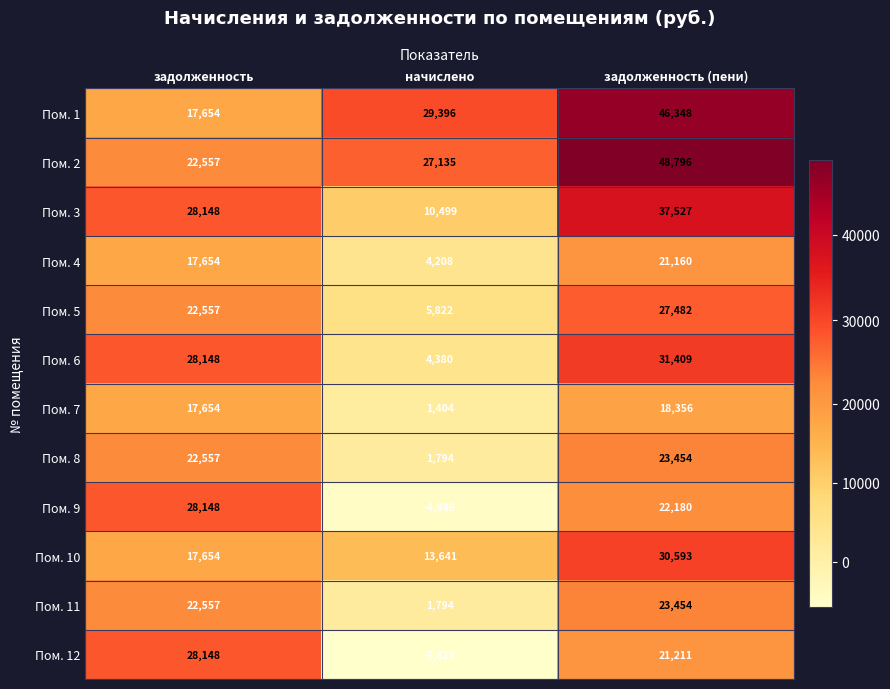

Is it true that Пом. 10 equals 53765 at задолженность (пени)?

False